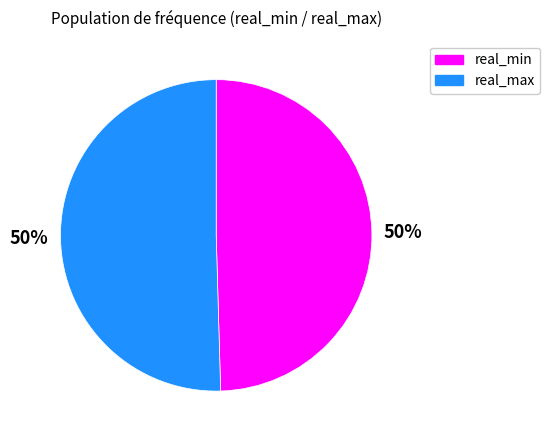

To the nearest percent, what is the average slice percentage?

50%